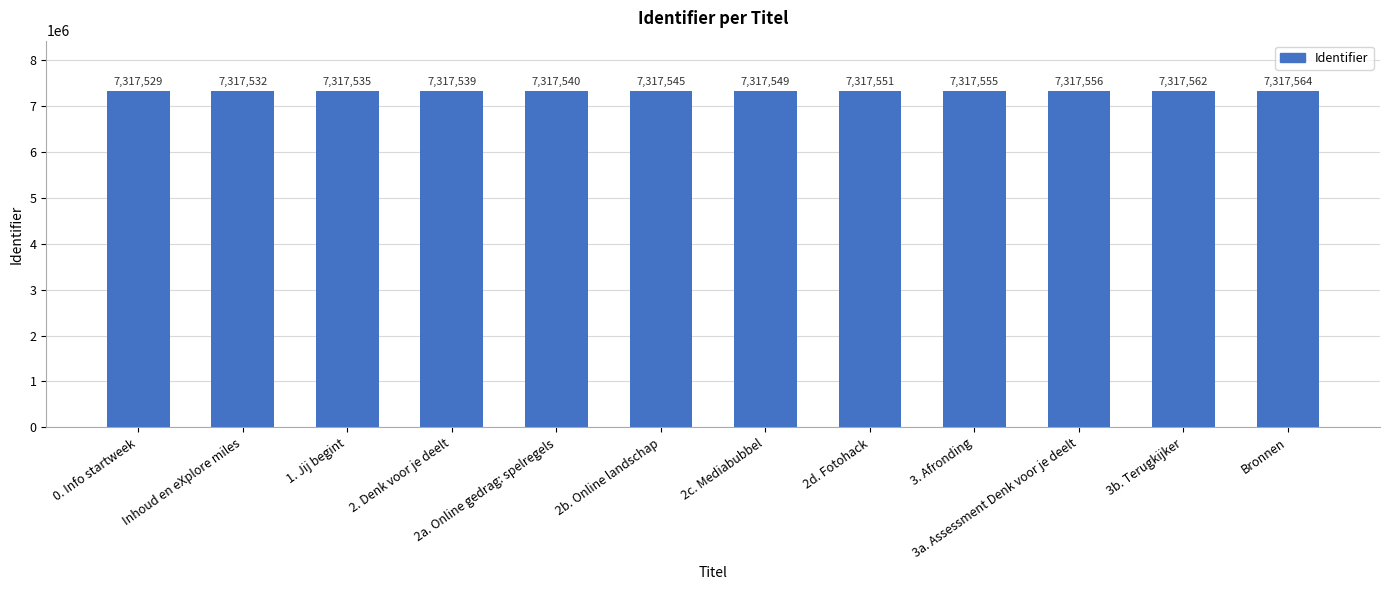

Where is the data nearest to the value 7317546?

2b. Online landschap